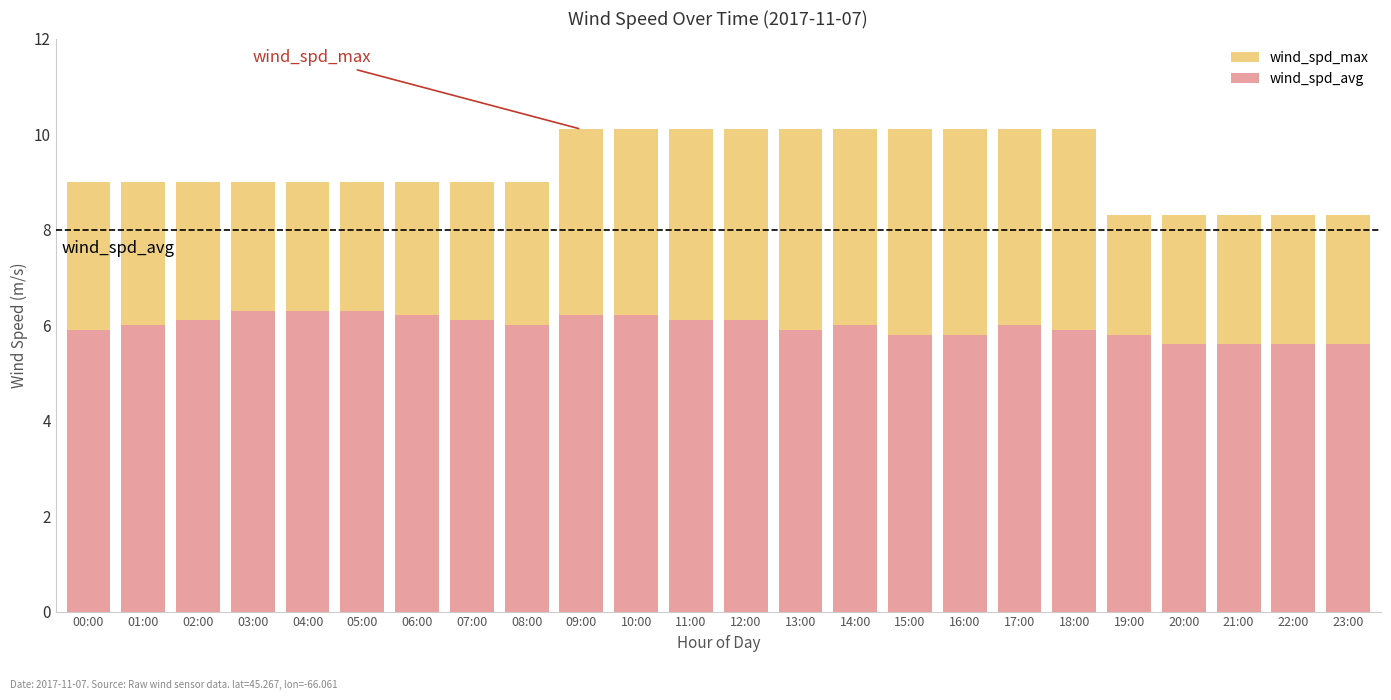

Which category has the highest value across all series?

09:00